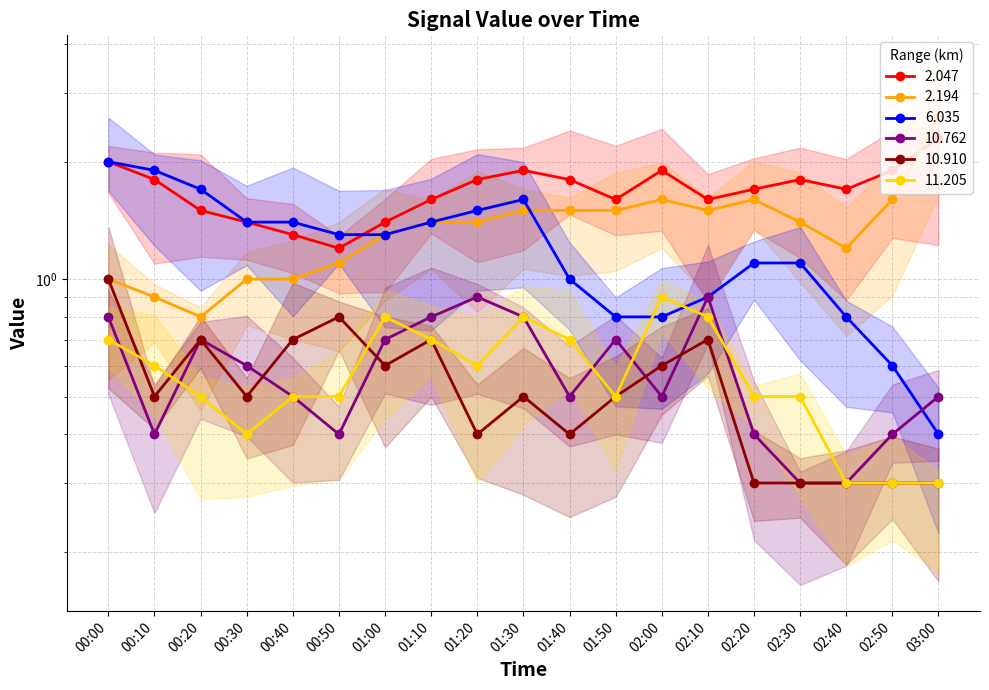

Count the 11.205 values in the range 0 to 1.

19